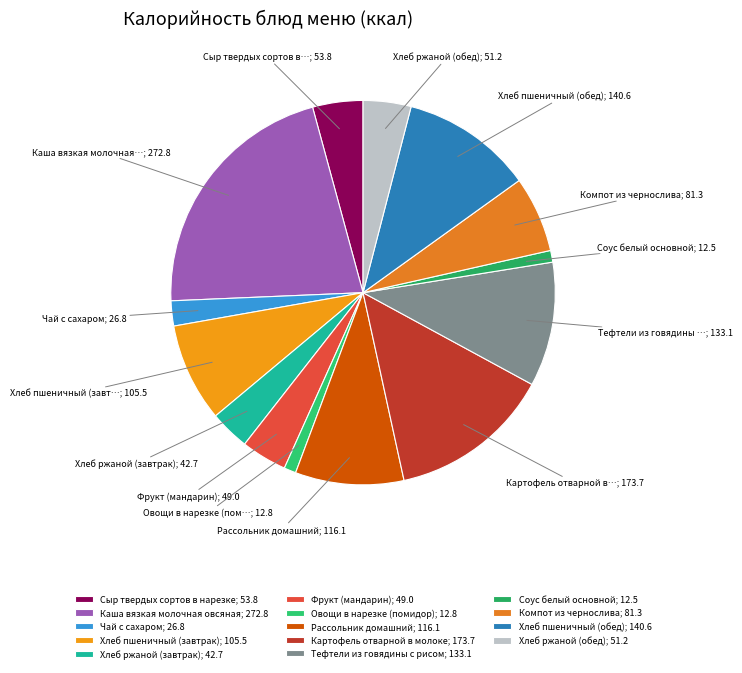

What percentage is the Хлеб ржаной (завтрак) slice, to the nearest percent?

3%